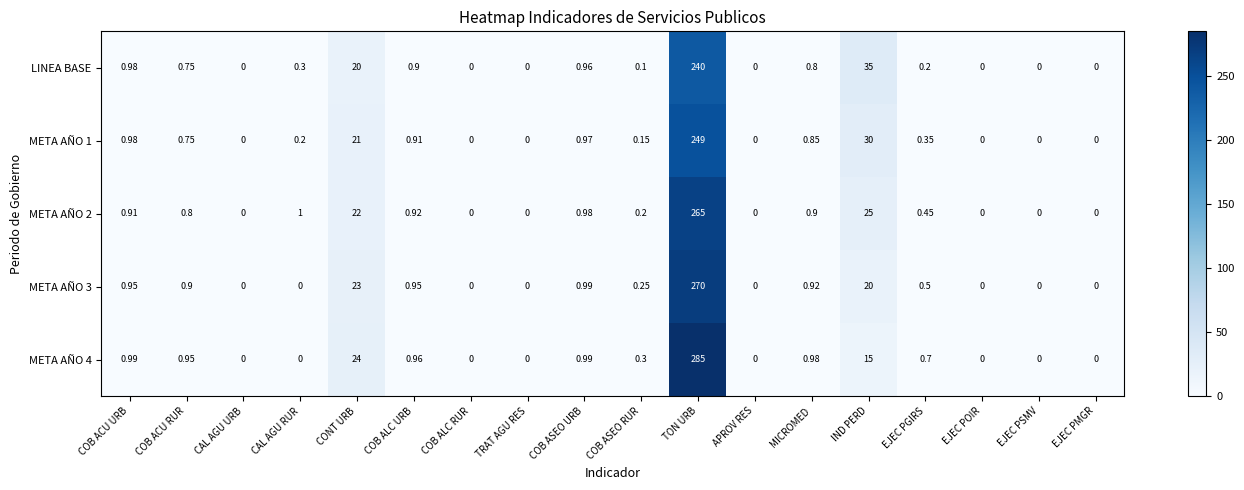

Which category has the highest value in the META AÑO 2 series?

TON URB